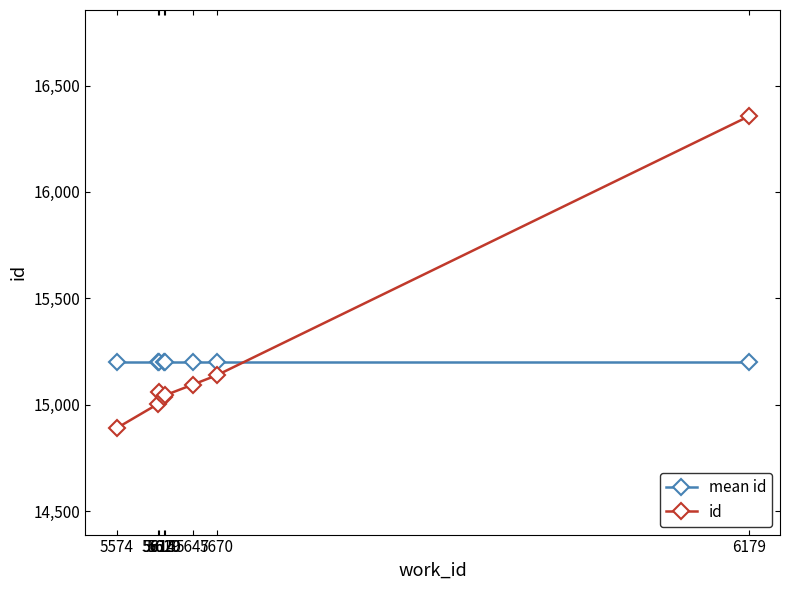

How many intersections are there between id and mean id?

1